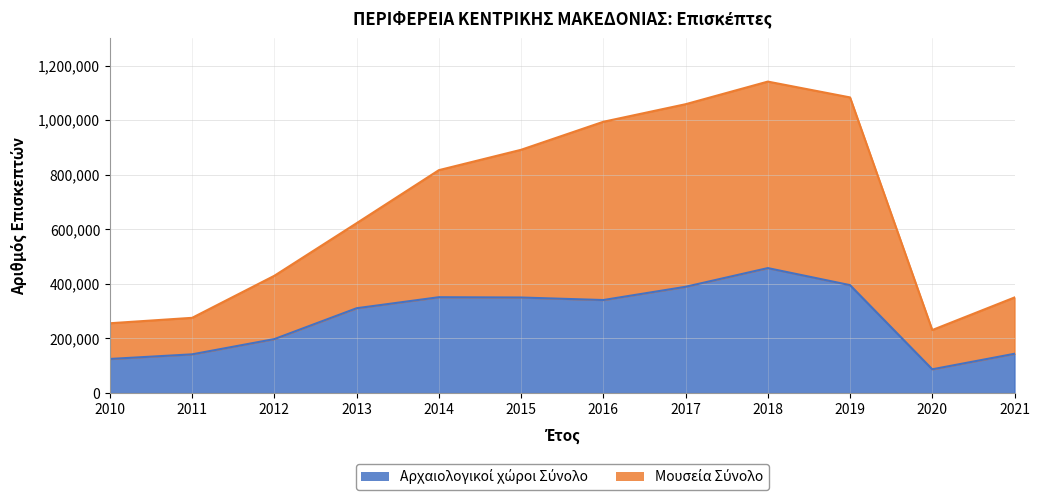

Where does the Αρχαιολογικοί χώροι Σύνολο series first go above 340854?

2014